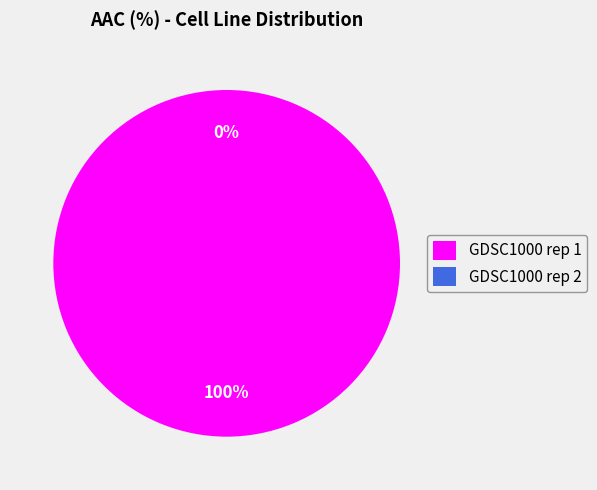

Is there a majority slice in this chart?

Yes